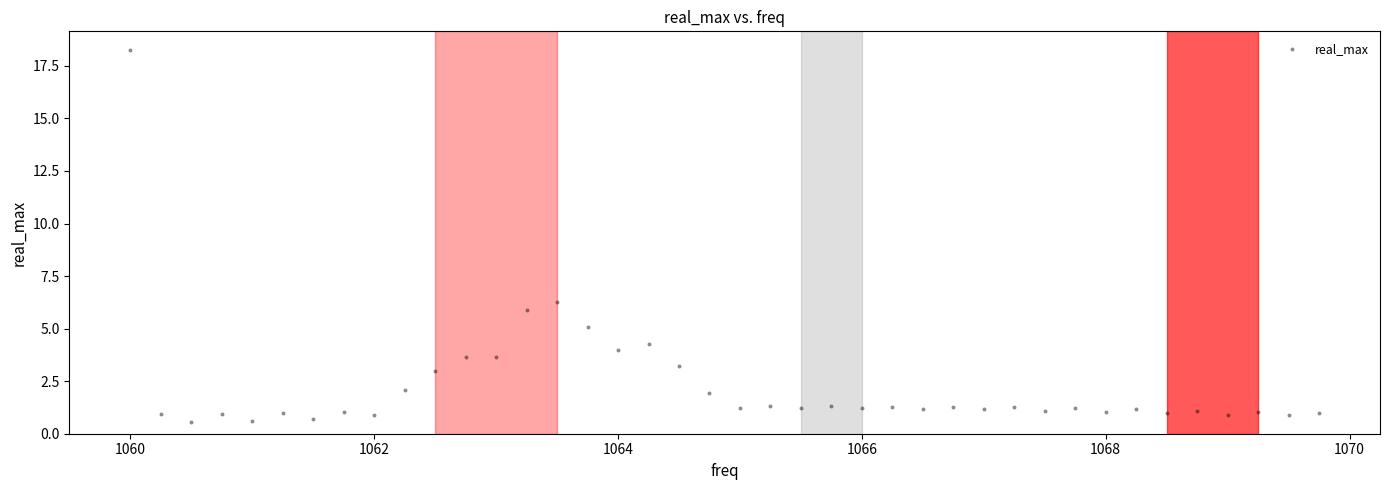

What is the range of X values (max minus min)?

9.8